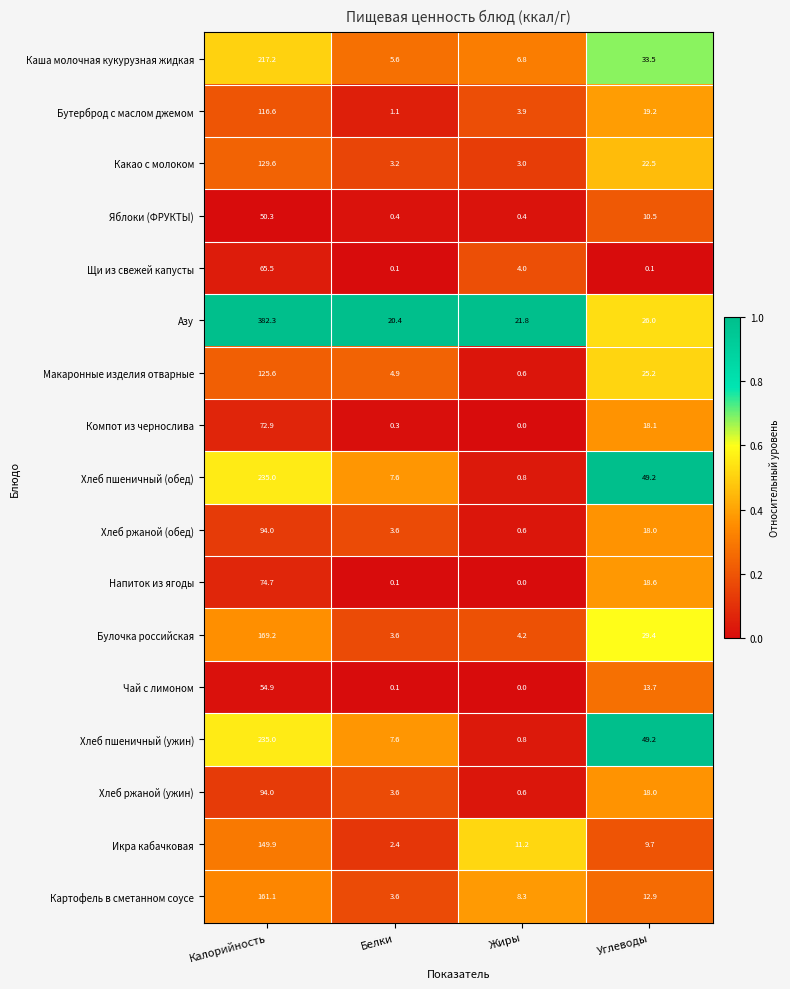

Rank the categories by Макаронные изделия отварные value from highest to lowest.

Калорийность, Углеводы, Белки, Жиры